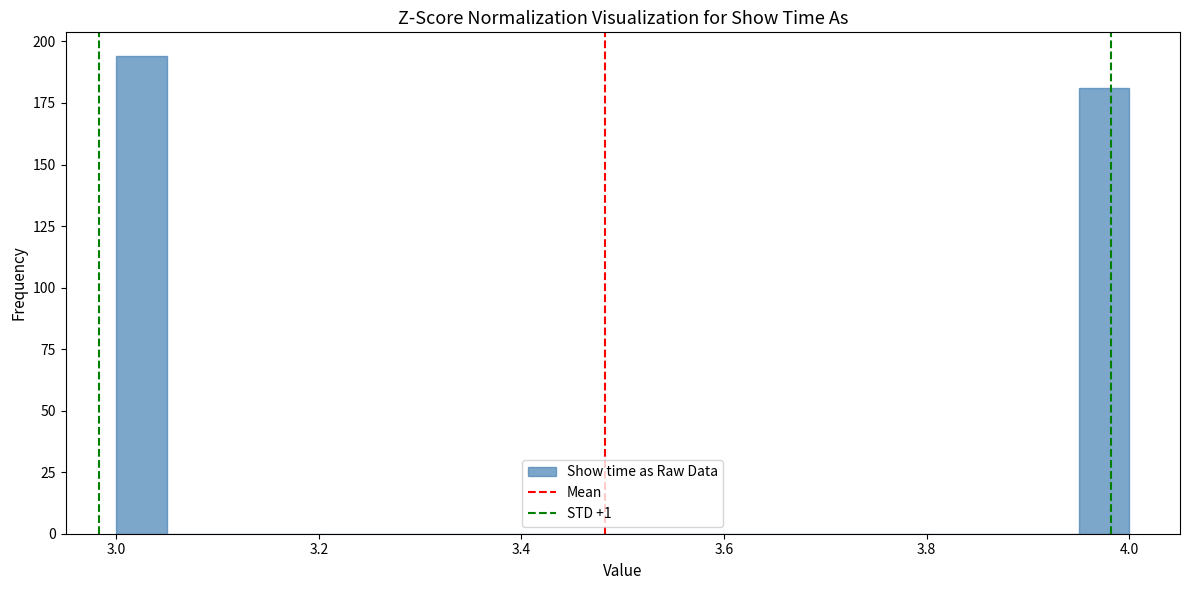

Around what value on the x-axis is the tallest bar? Give the approximate position of its centre, as read against the axis.

3.02